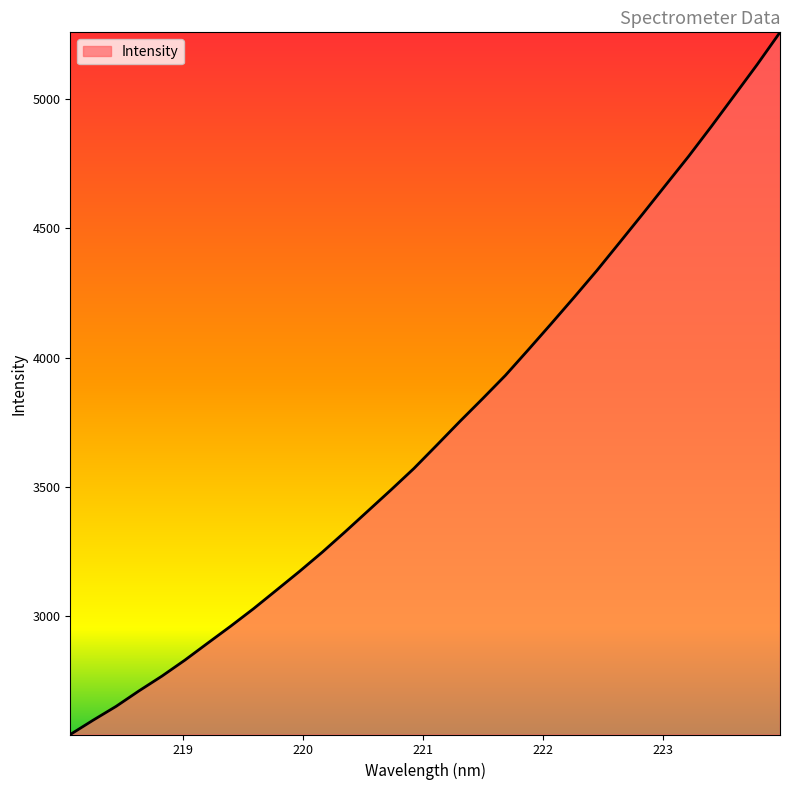

What is the difference between the maximum and minimum values?

2713.4